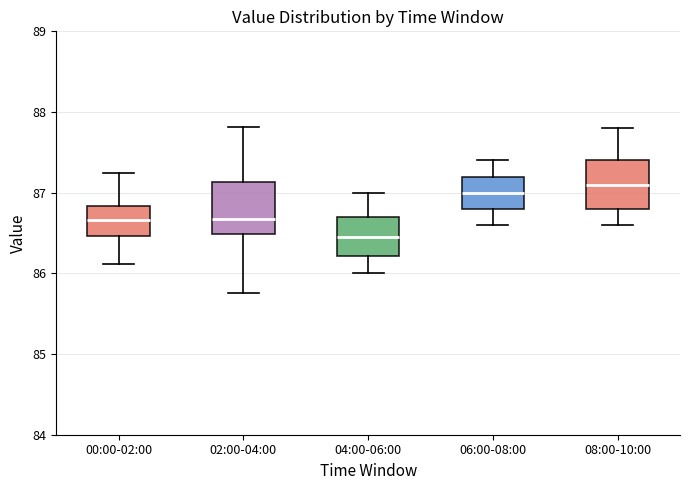

Reading left to right, transcribe this box plot: for each box, give where its median line is, the range the box spans, and where its two whiskers end, as read against the y-axis. The values are not printed on the chart, so give them approximately, as read against the axis.

00:00-02:00: median 86.7, box 86.5 to 86.8, whiskers 86.1 to 87.2
02:00-04:00: median 86.7, box 86.5 to 87.1, whiskers 85.8 to 87.8
04:00-06:00: median 86.5, box 86.2 to 86.7, whiskers 86.0 to 87.0
06:00-08:00: median 87.0, box 86.8 to 87.2, whiskers 86.6 to 87.4
08:00-10:00: median 87.1, box 86.8 to 87.4, whiskers 86.6 to 87.8